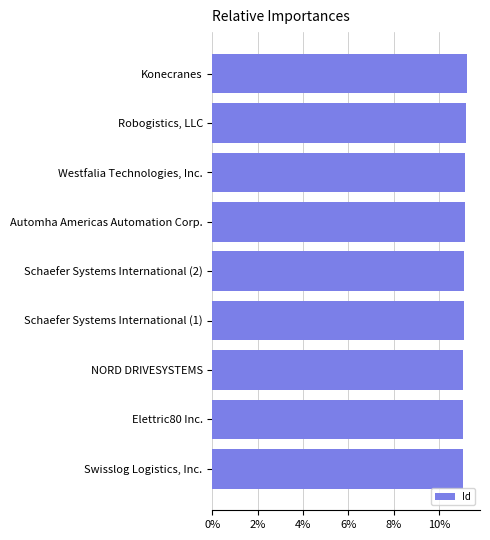

Rank the categories by value from highest to lowest.

Konecranes, Robogistics, LLC, Westfalia Technologies, Inc., Automha Americas Automation Corp., Schaefer Systems International (2), Schaefer Systems International (1), NORD DRIVESYSTEMS, Elettric80 Inc., Swisslog Logistics, Inc.